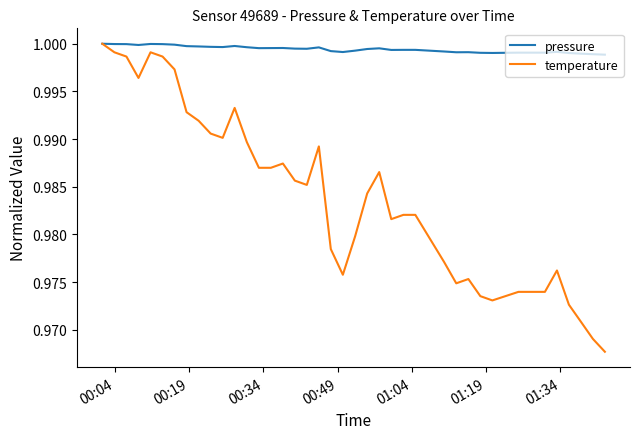

Rank the series by their average value, from lowest to highest.

temperature, pressure